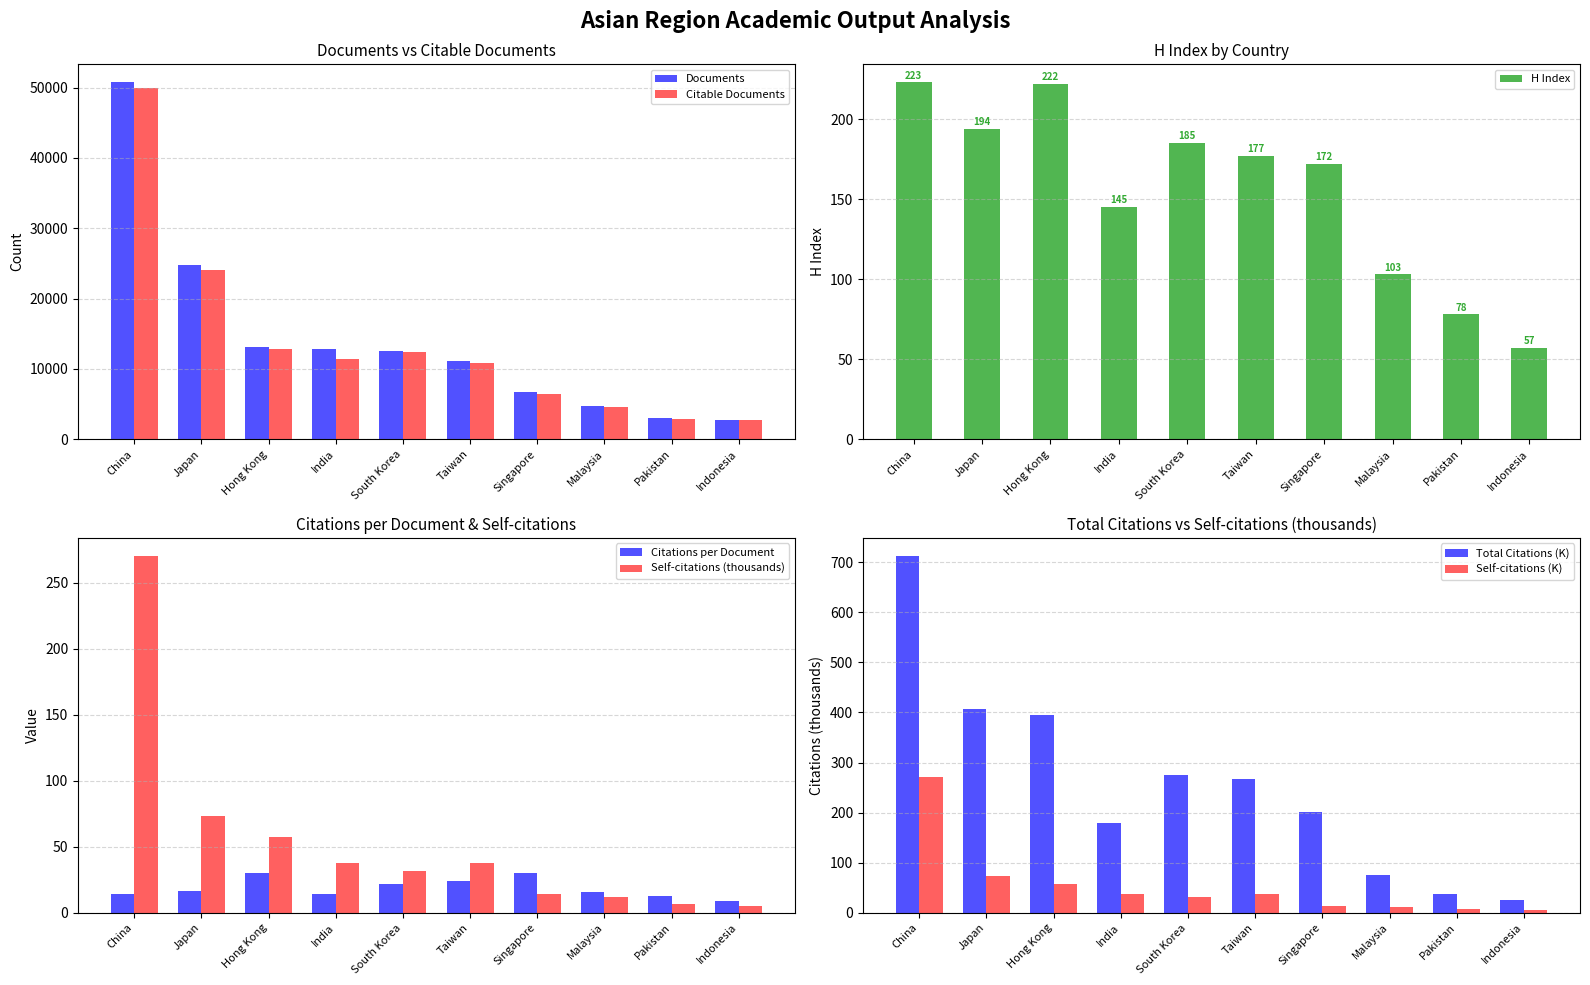

What is the difference between the highest and lowest values at Japan?

24394.1